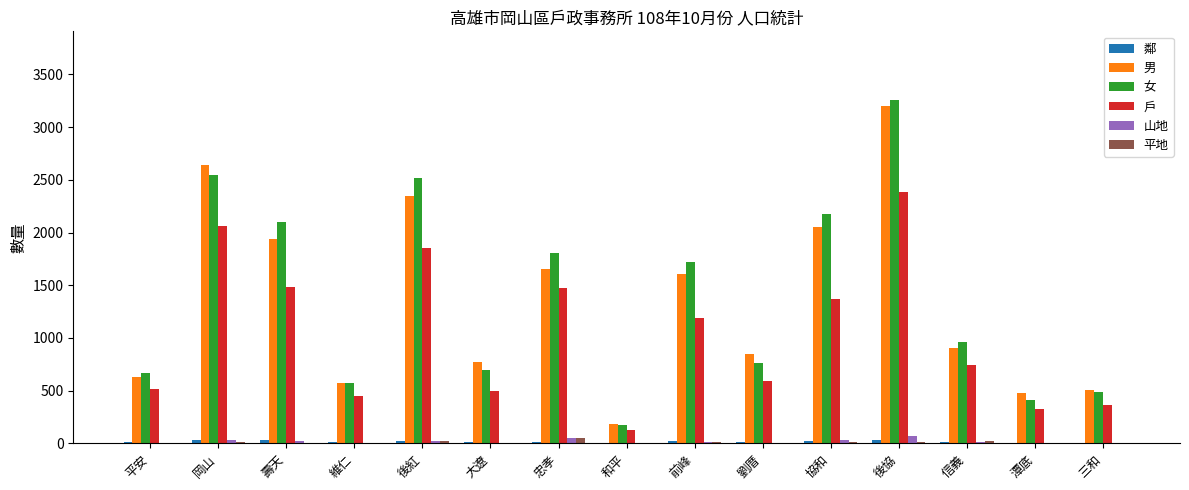

Which label corresponds to the largest value in the chart?

後協